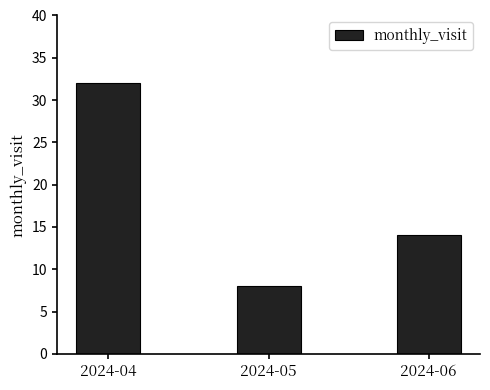

Reading left to right, transcribe all the data shown in this chart.

2024-04=32	2024-05=8	2024-06=14